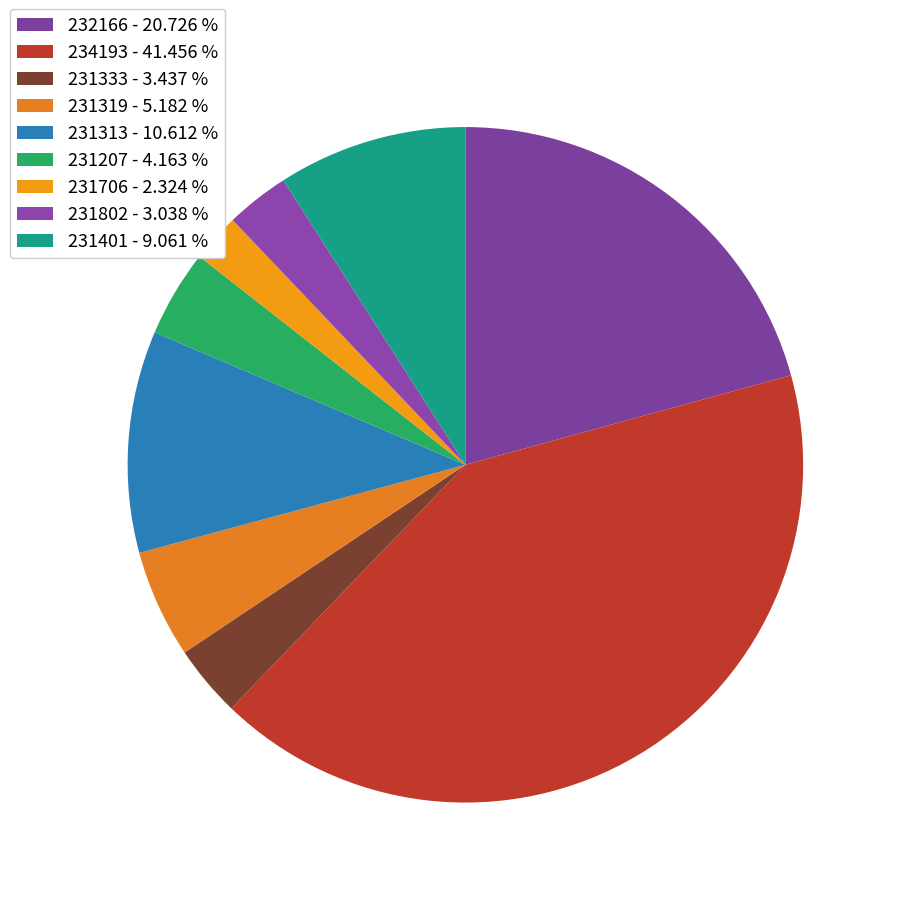

To the nearest percent, what portion does 234193 represent?

41%